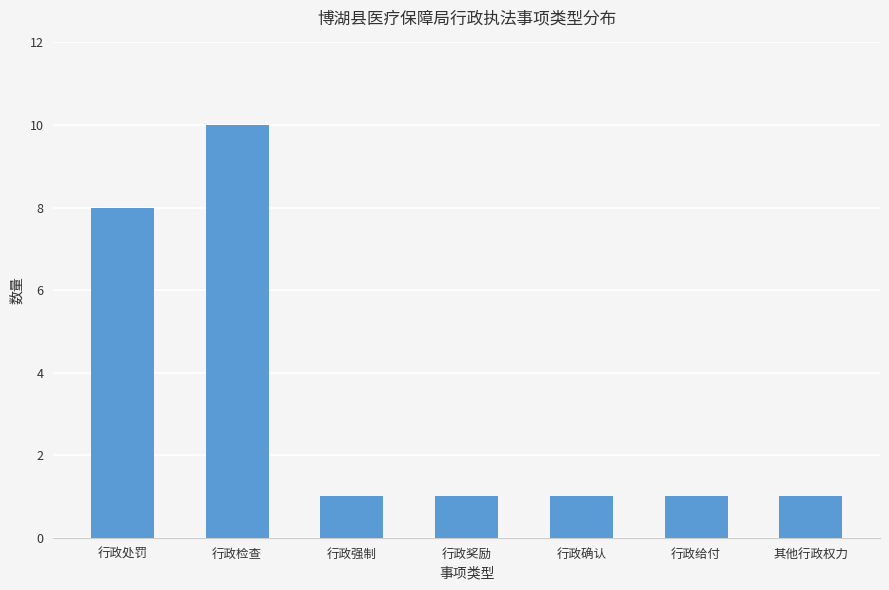

What is the change in value from 行政检查 to 行政强制?

-9